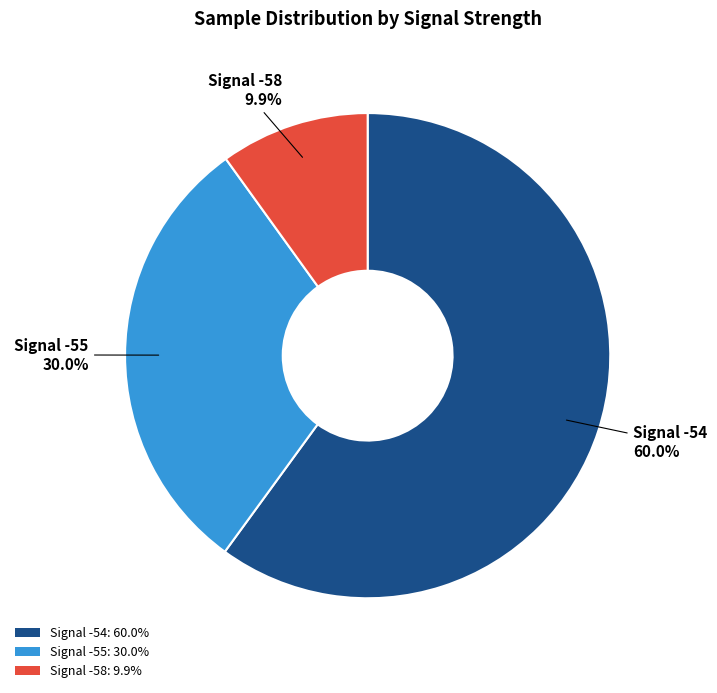

Which category has the biggest portion of the pie?

Signal -54: 60.0%